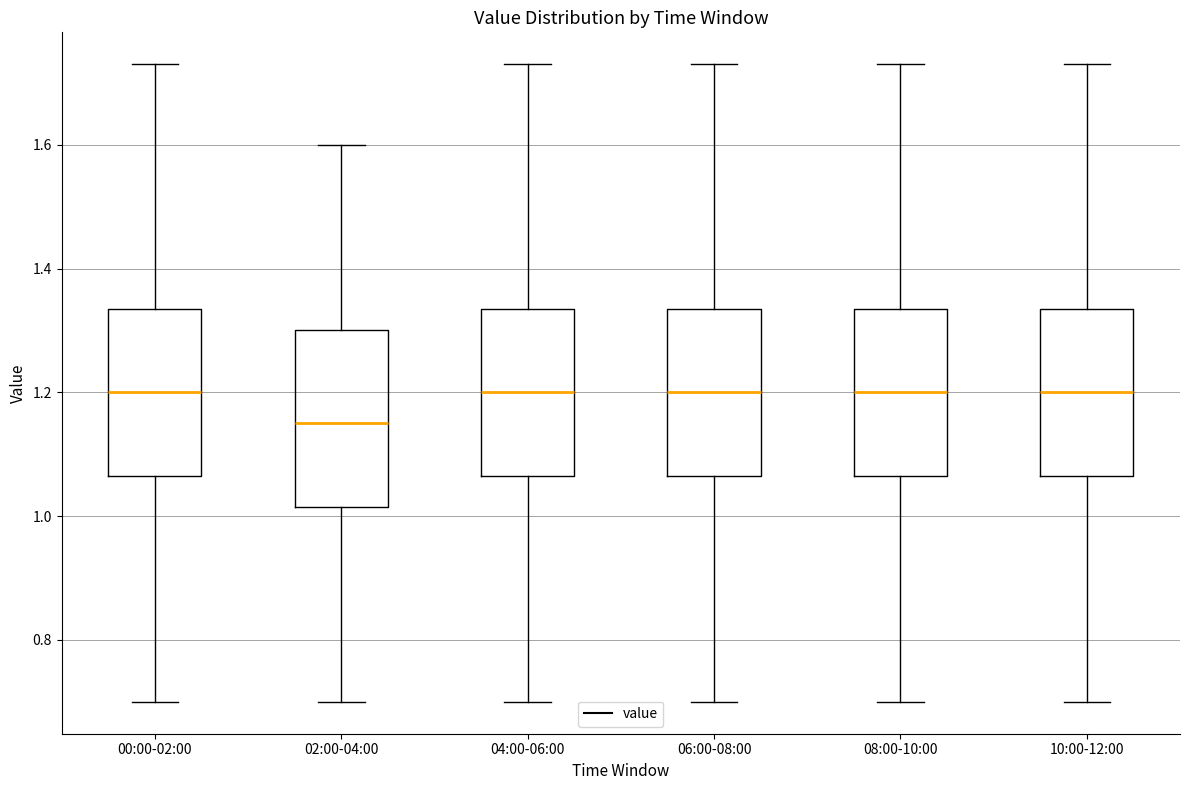

Where does the median line of the box for 06:00-08:00 sit on the y-axis? The values are not printed on the chart, so give them approximately, as read against the axis.

1.20